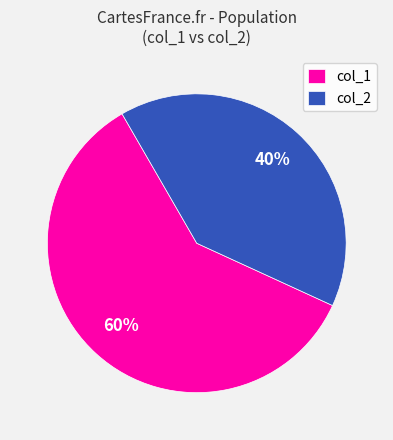

What percentage is the col_1 slice, to the nearest percent?

60%